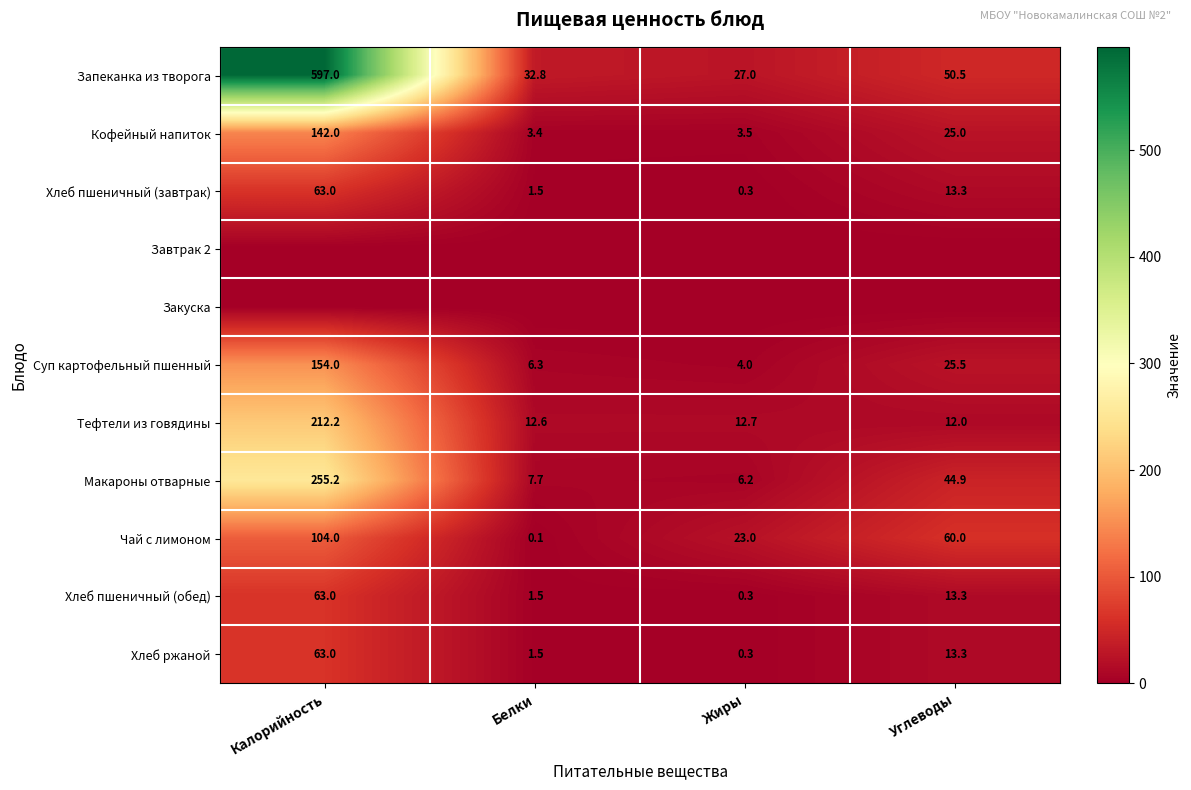

What is the total value across all series at Углеводы?

257.8